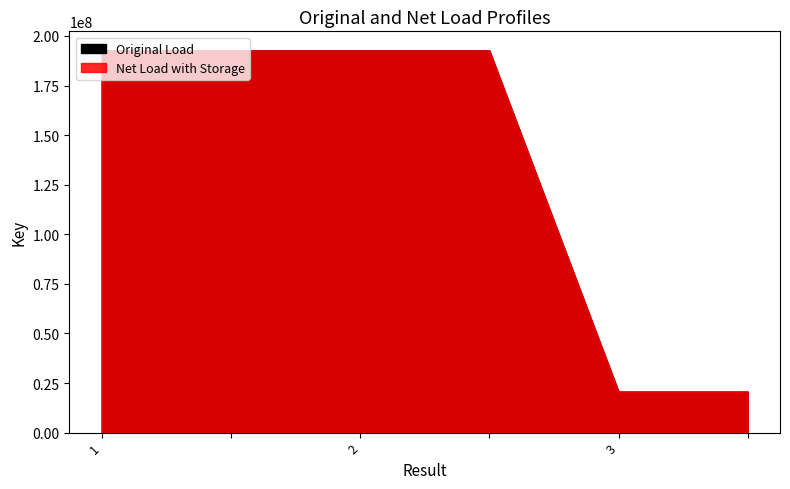

How many categories are shown in the chart?

6